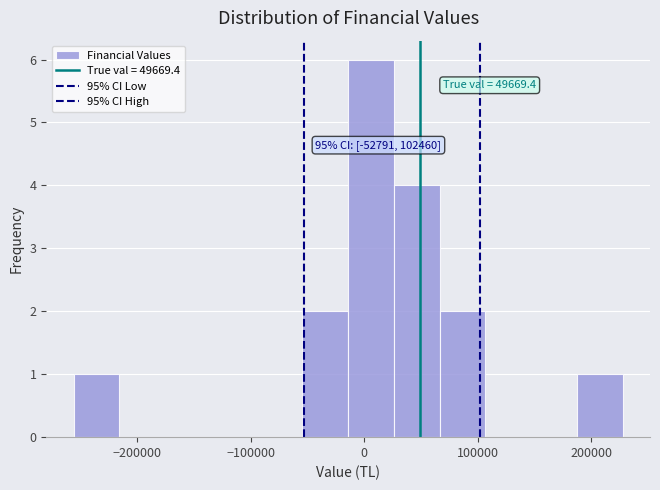

Over which range of the x-axis is the bar tallest?

-10000 to 30000